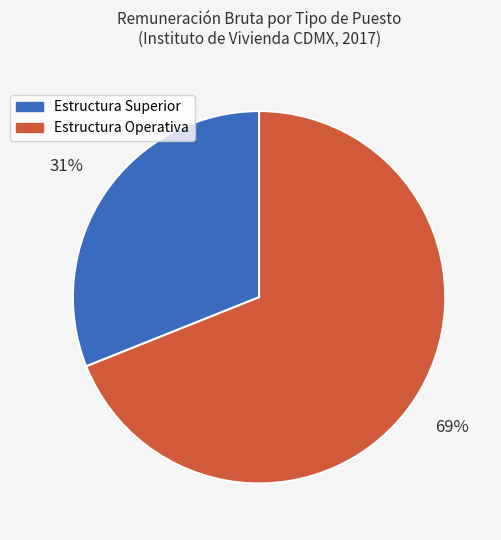

How many segments does this pie chart have?

2